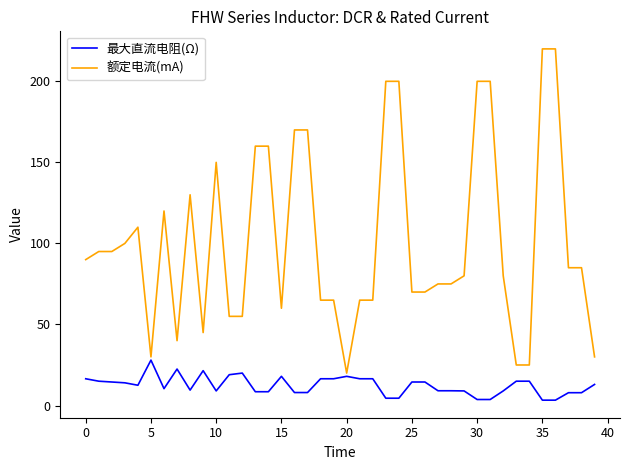

Rank the series by their average value, from lowest to highest.

最大直流电阻(Ω), 额定电流(mA)